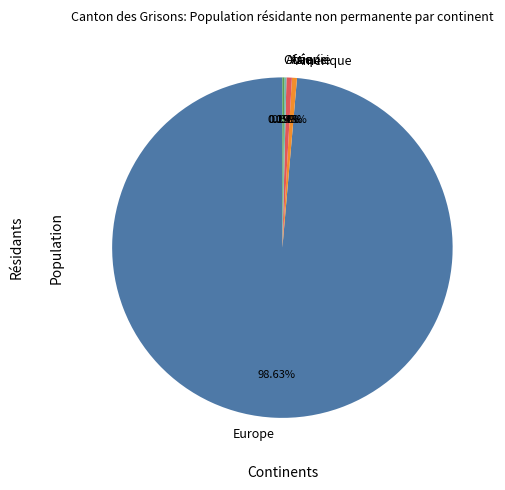

What is the total percentage of Amérique and Asie?

1.0%